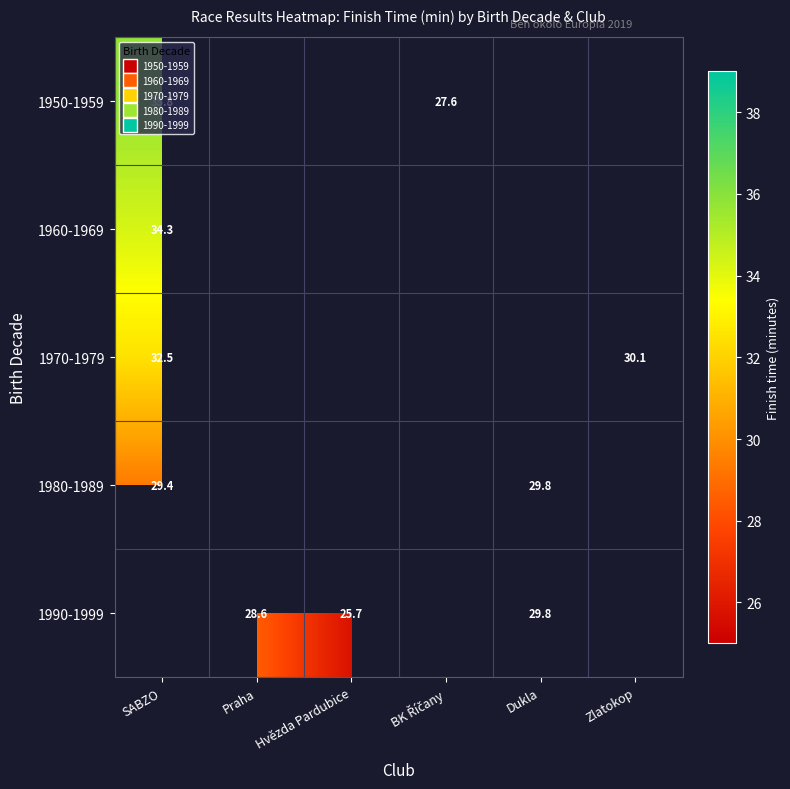

Is the value of 1960-1969 at Zlatokop greater than the value of 1990-1999 at Zlatokop?

No